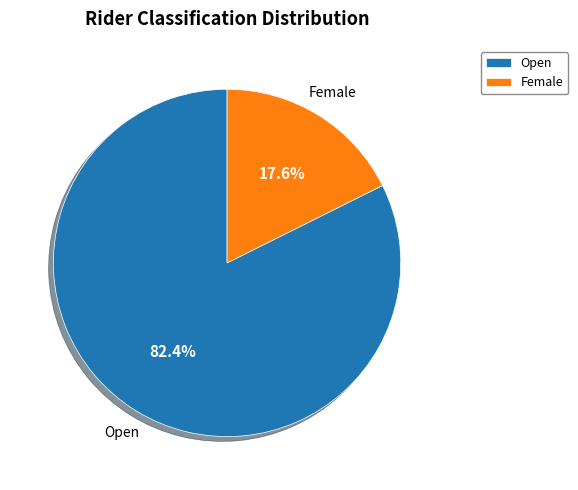

How much of the chart is everything except Female?

82.4%